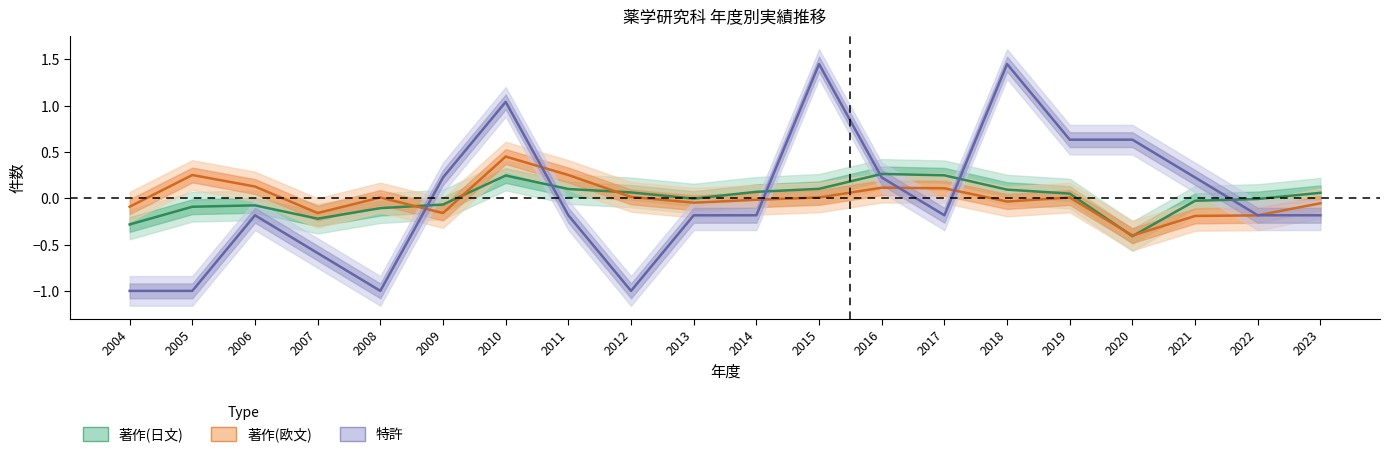

True or false: 特許 and 著作(日文) cross at least once.

True